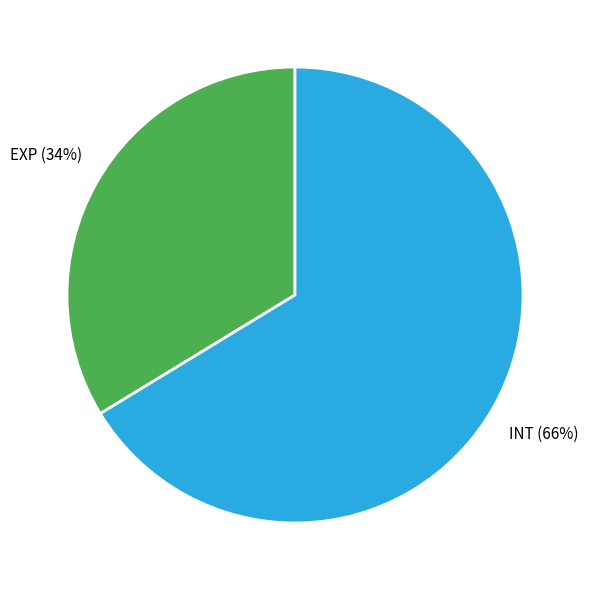

To the nearest percent, what percentage of the pie is INT?

66%